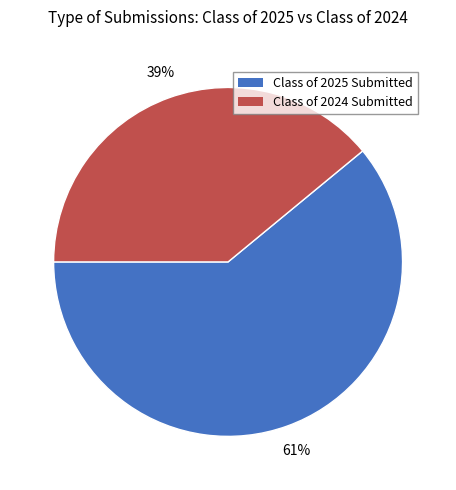

Which slice is the smallest?

Class of 2024 Submitted